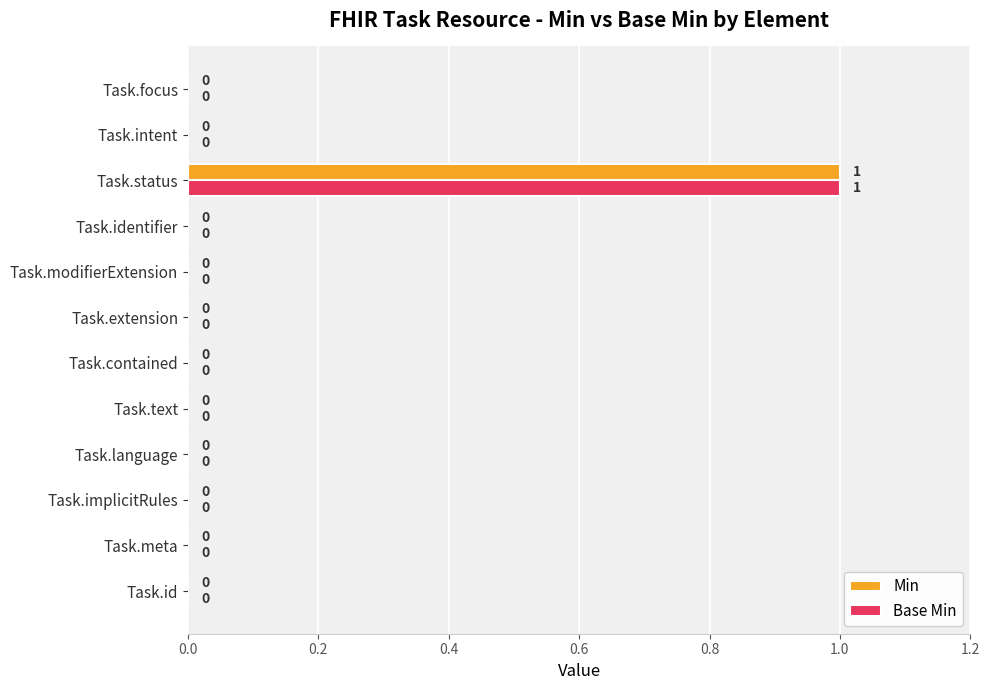

The Base Min series shows -1 at Task.text. True or false?

False